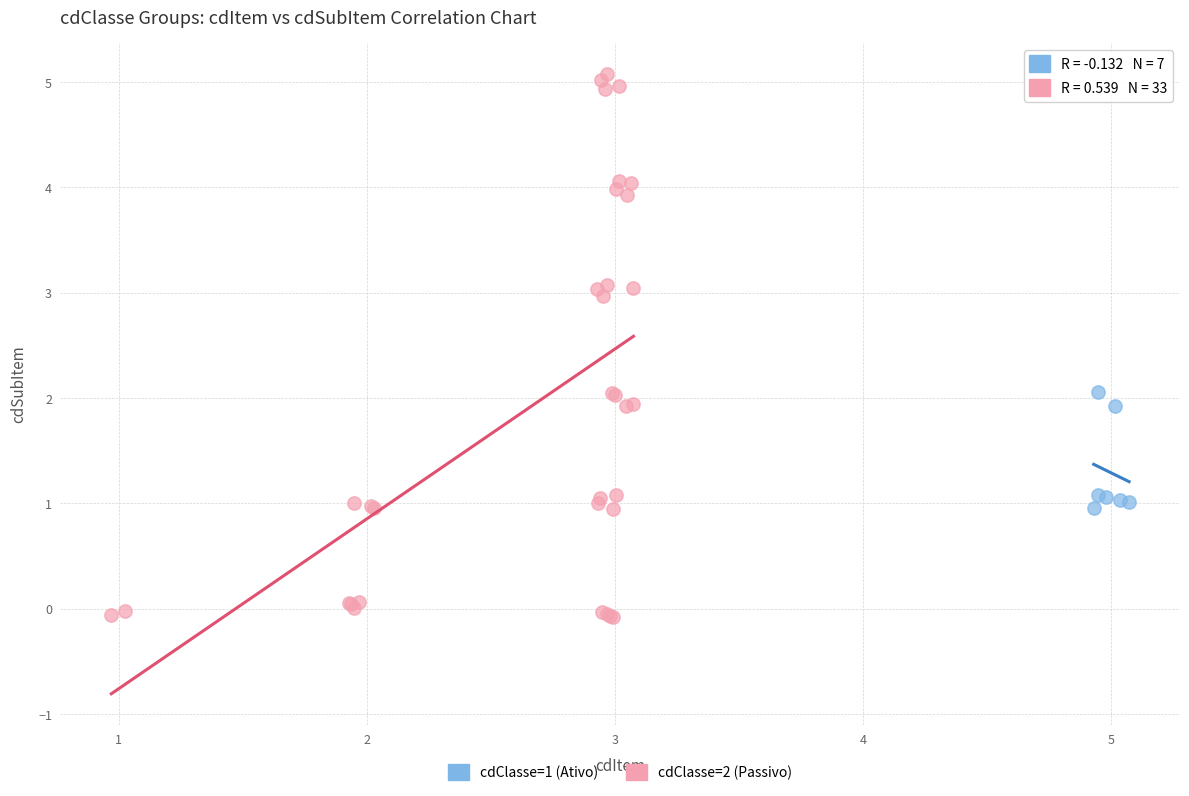

Which series reaches the maximum Y coordinate?

cdClasse=2 (Passivo)